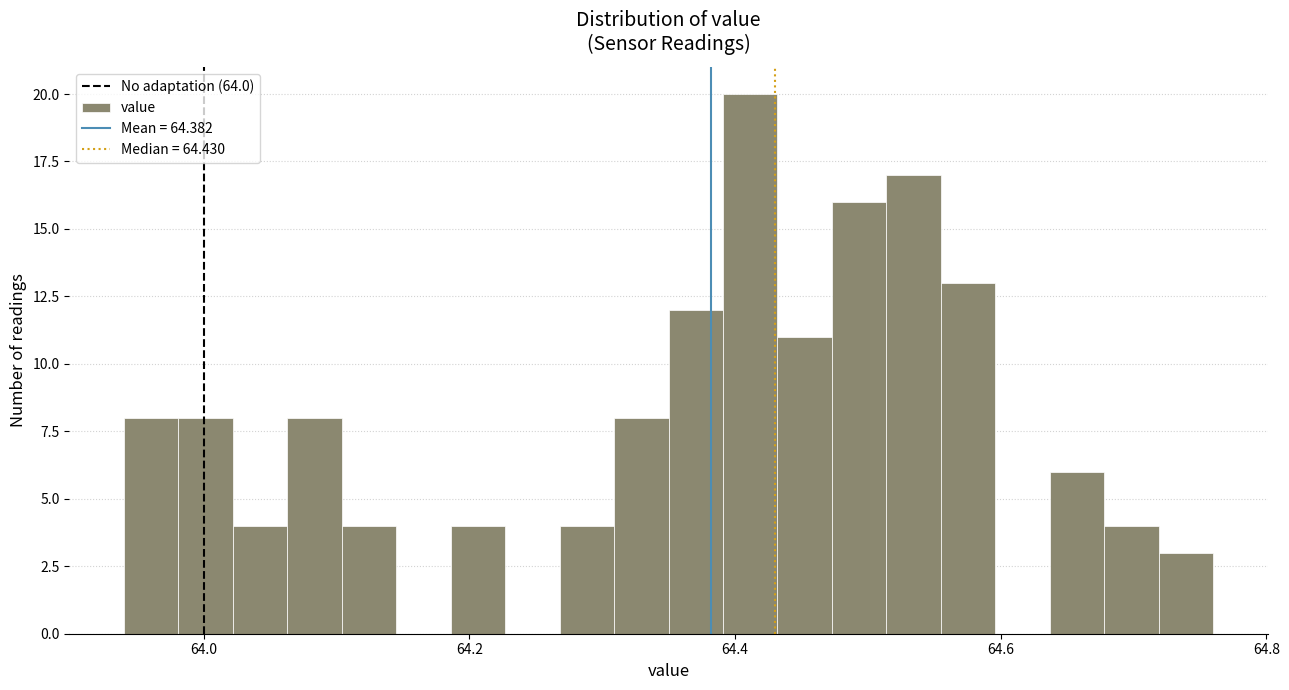

Read against the x-axis, roughly where is the centre of the tallest bar?

64.42